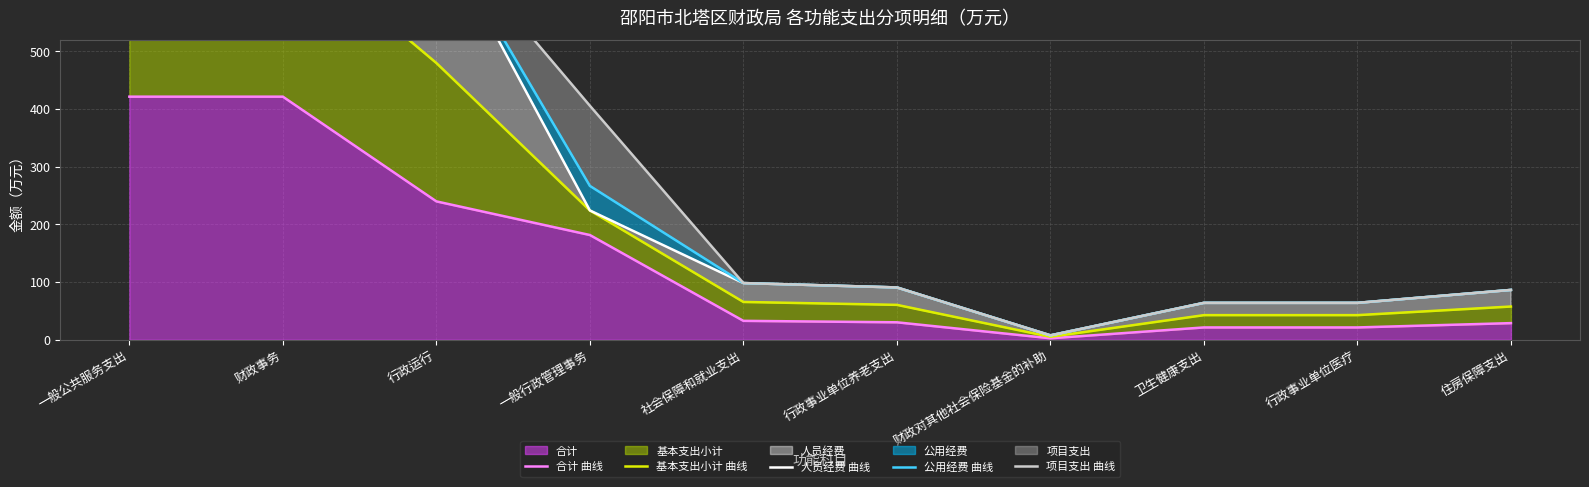

Which series has the largest total across all categories?

项目支出 曲线